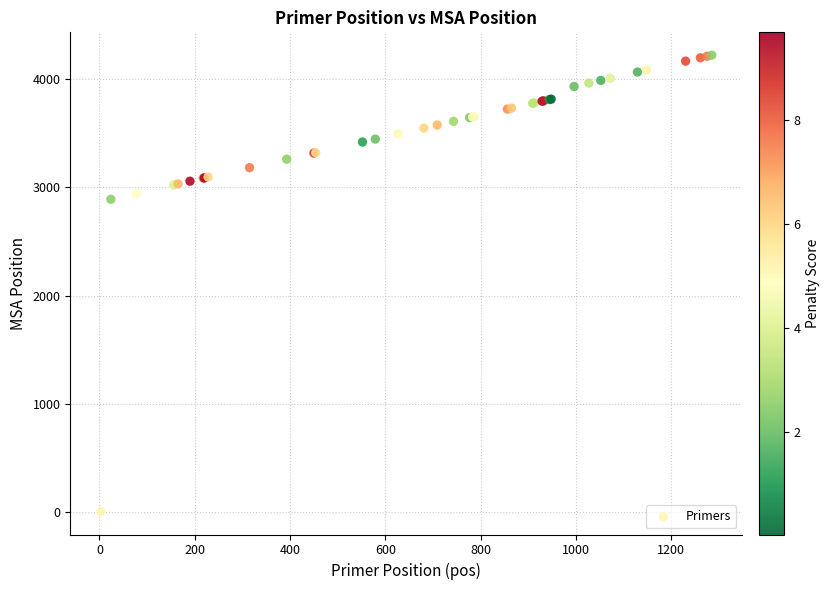

What Y value in the scatter plot is closest to 2112?

2889